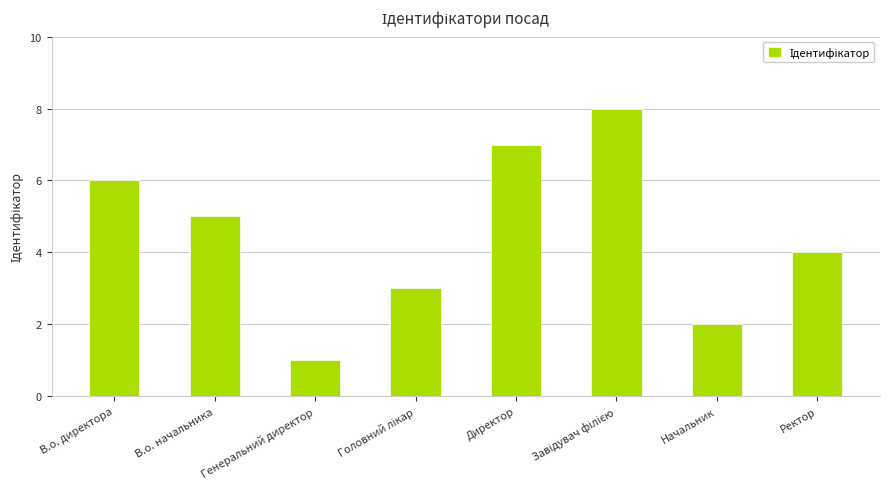

What is the difference between the second highest and second lowest values?

5